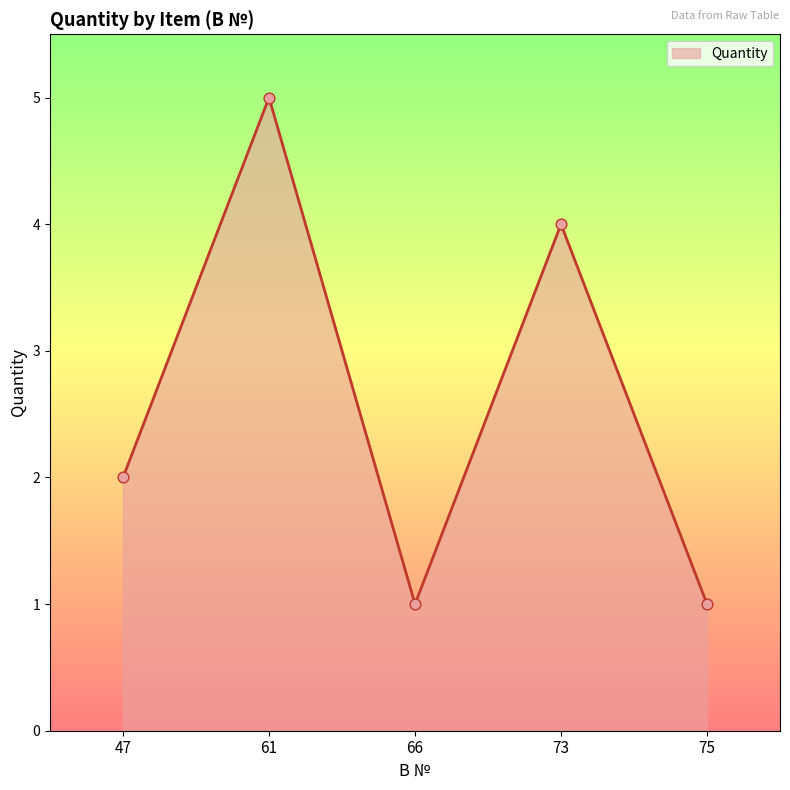

What is the ratio of the value at 61 to the value at 47?

2.5